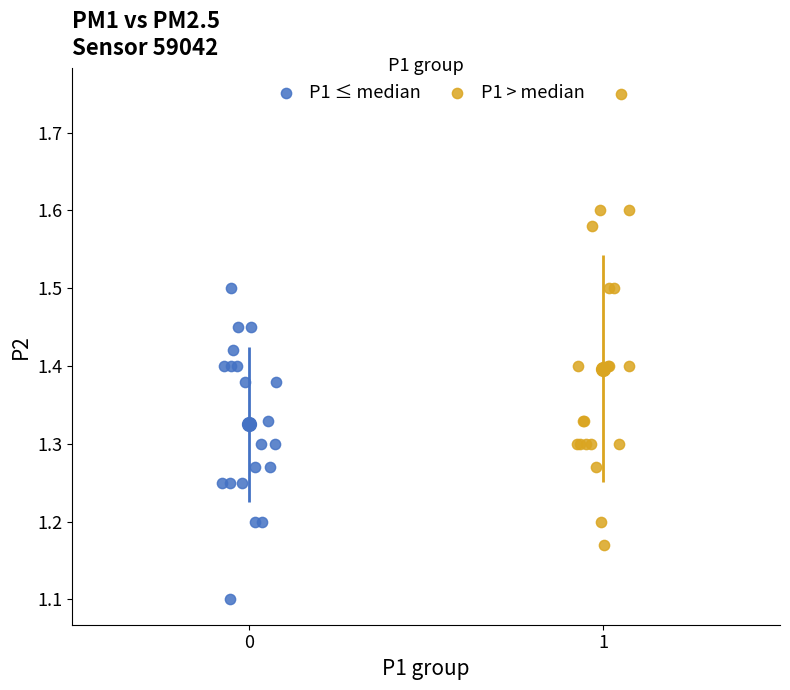

Which series reaches the minimum Y coordinate?

P1 ≤ median